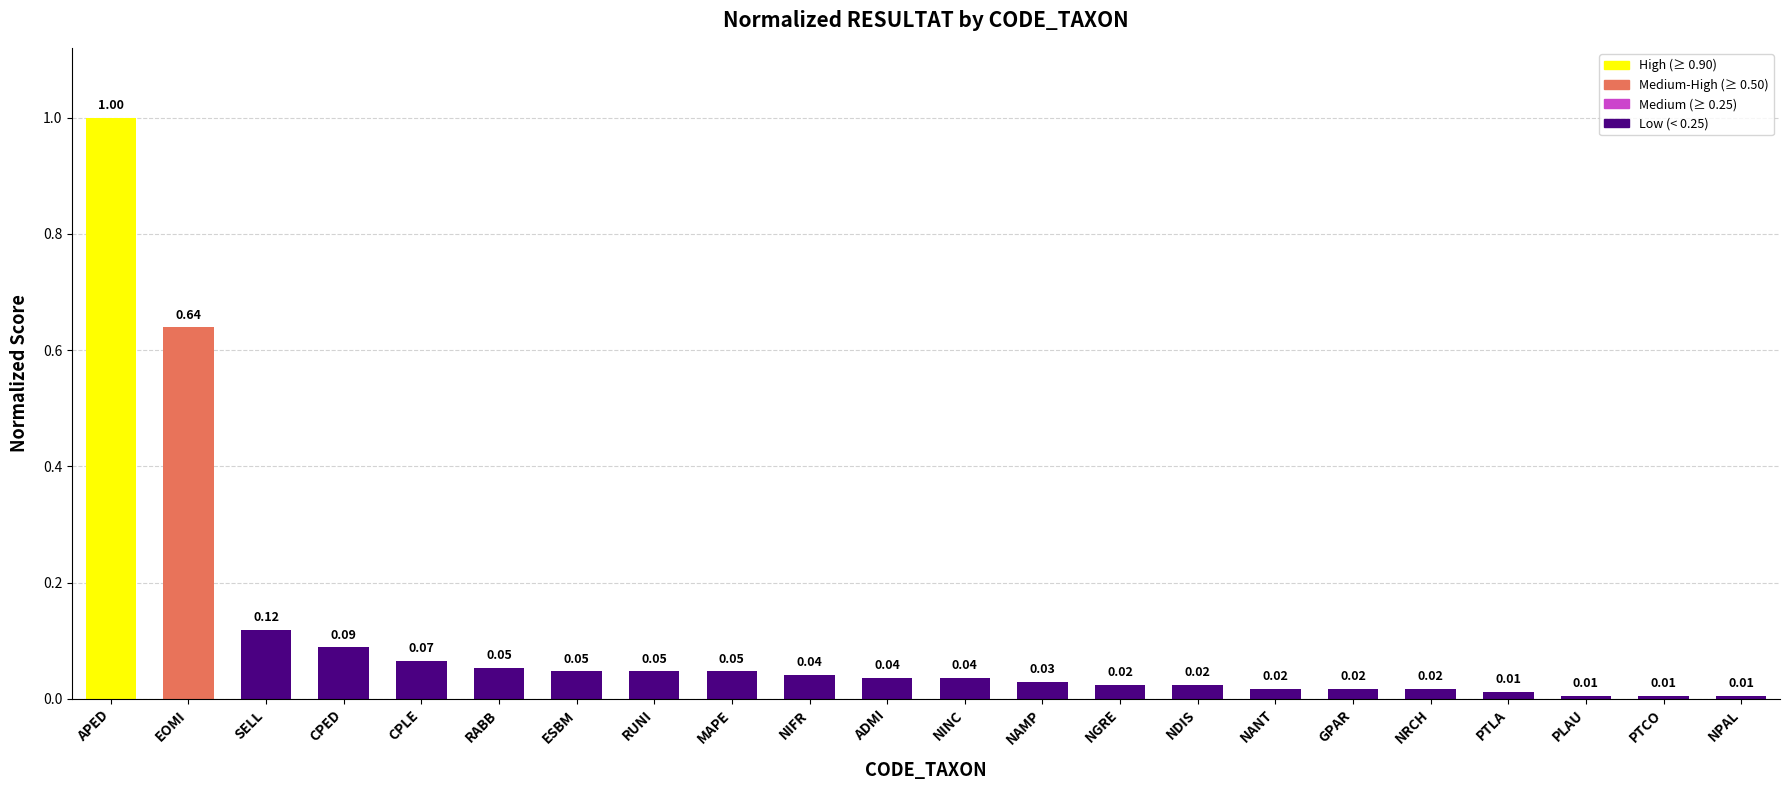

What is the difference between the maximum and minimum values?

1.0